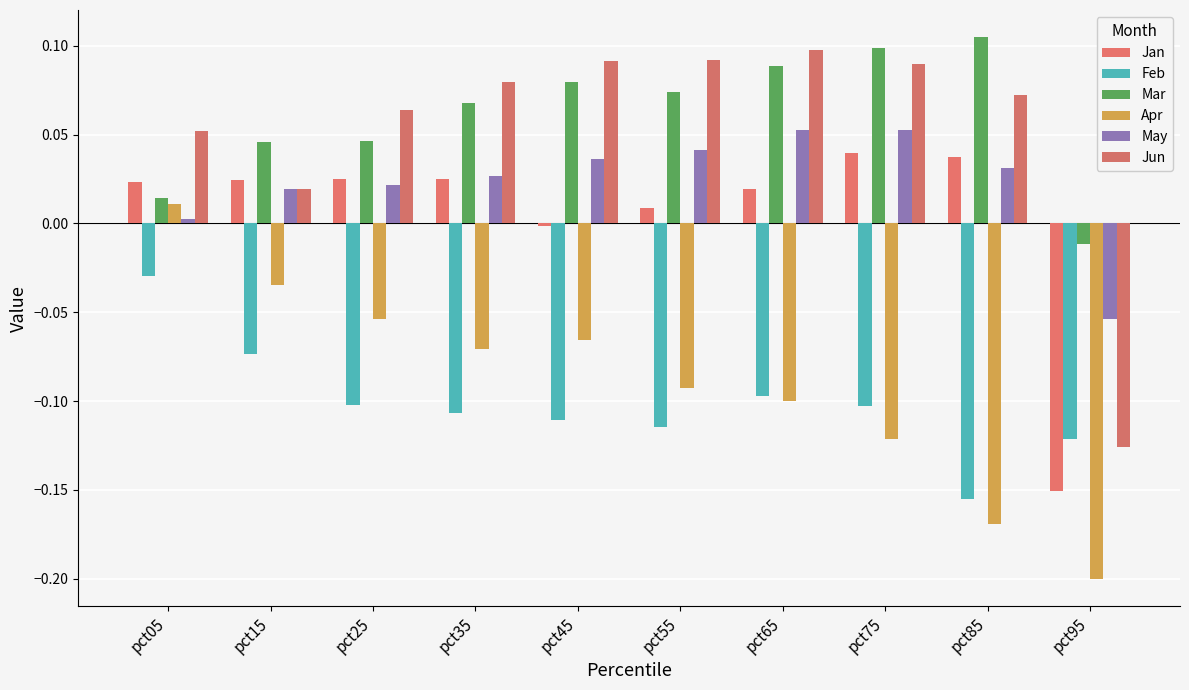

The Apr series shows -0.1 at pct85. True or false?

False